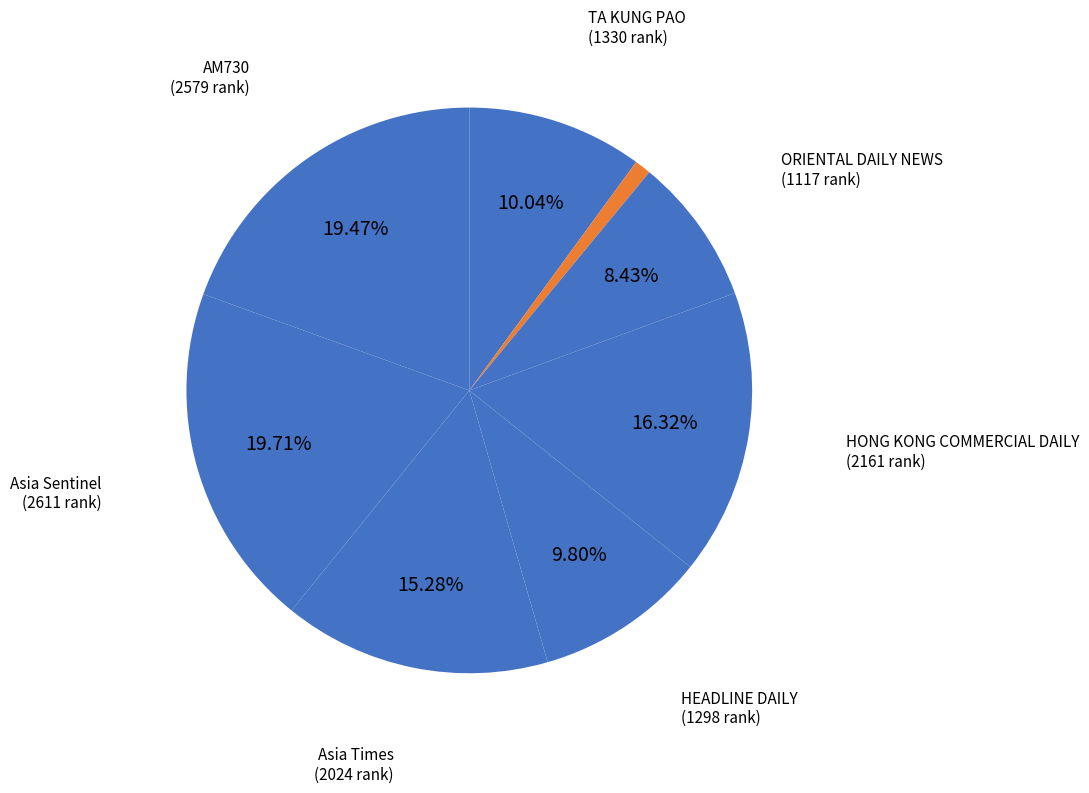

How many segments does this pie chart have?

8